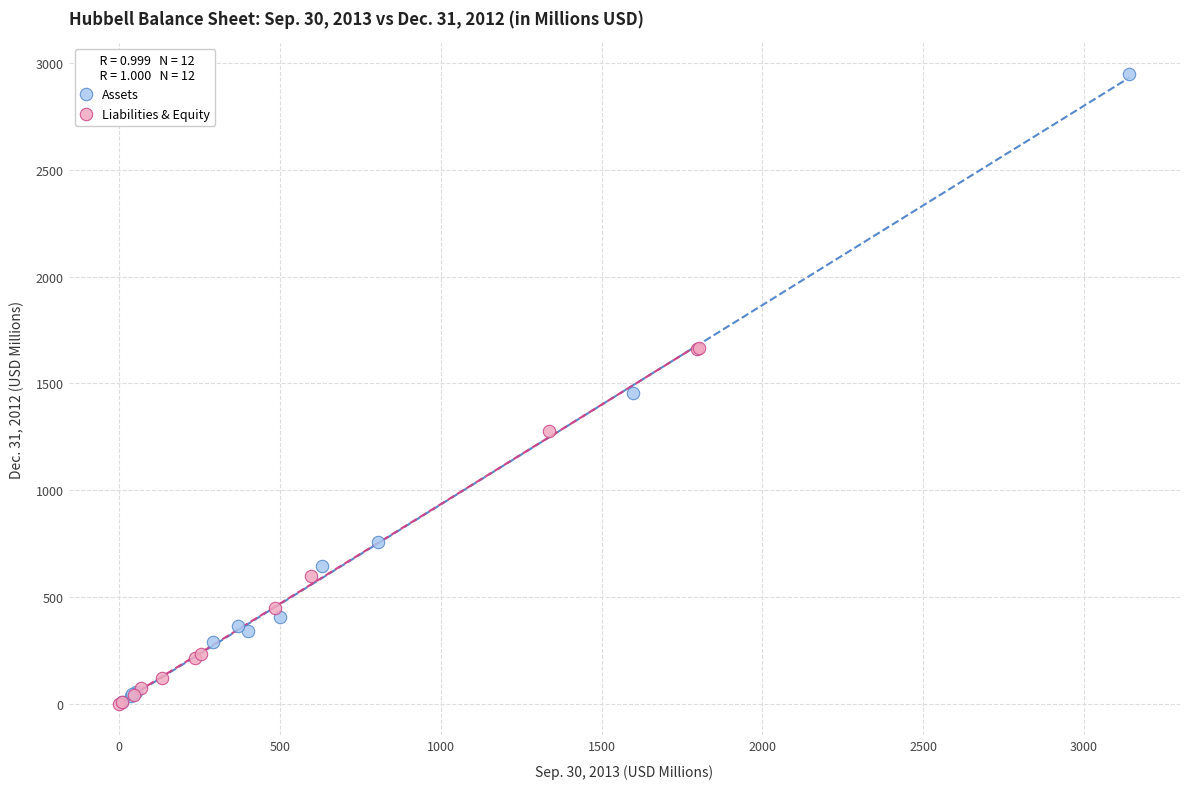

What are all the series names shown in the legend?

Assets, Liabilities & Equity